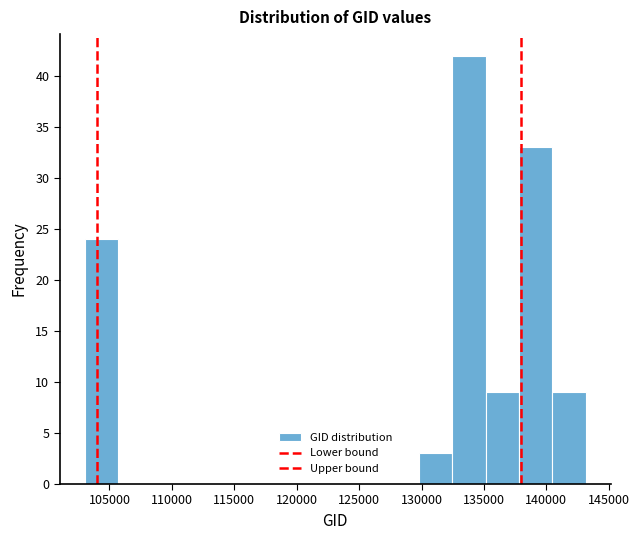

Which range on the x-axis has the tallest bar?

132500 to 135000